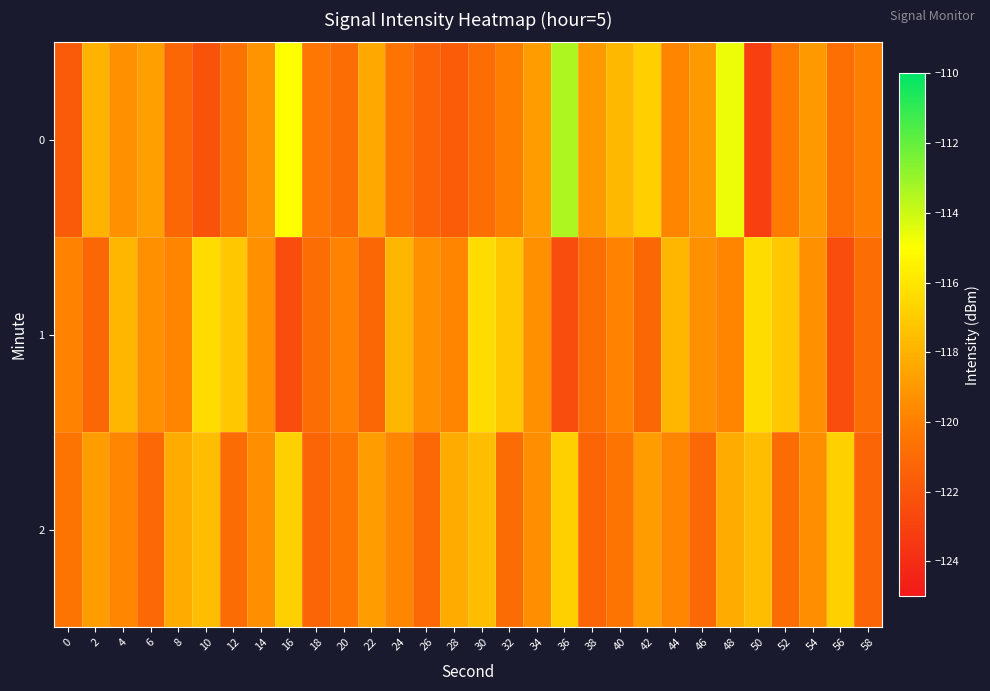

Between 2 and 10, which series saw the biggest shift?

1